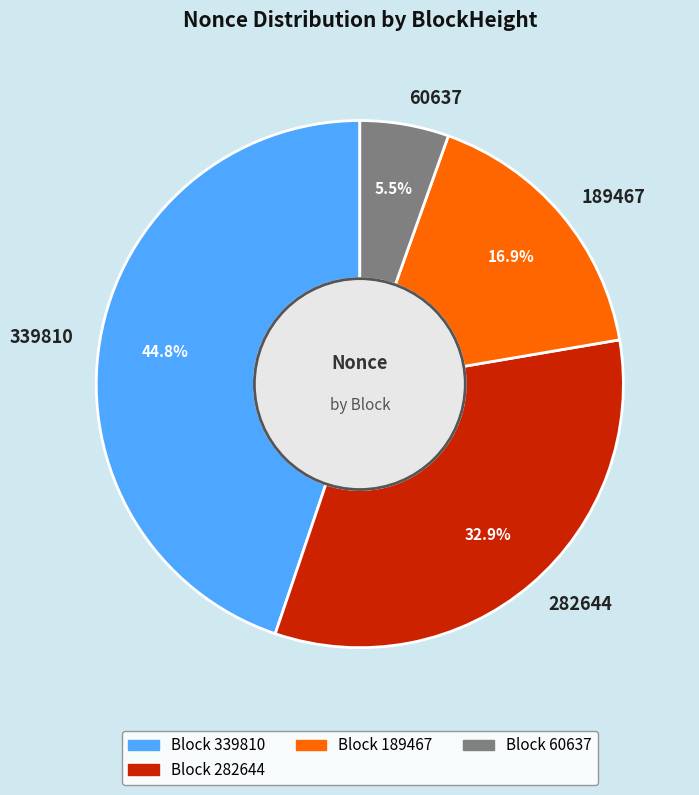

How much of the chart is everything except 189467?

83.1%